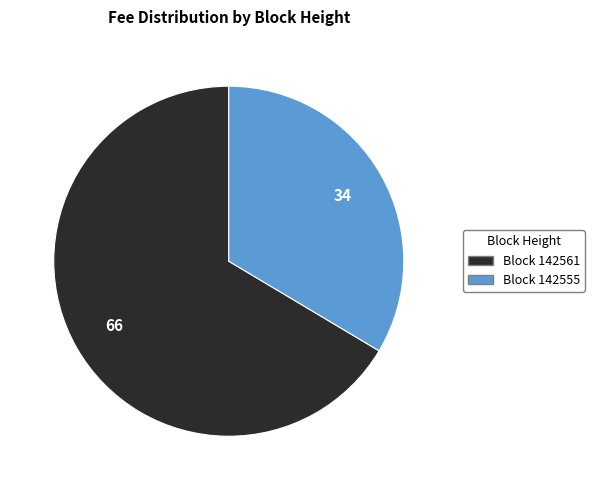

What is the smallest slice in the pie chart?

142555